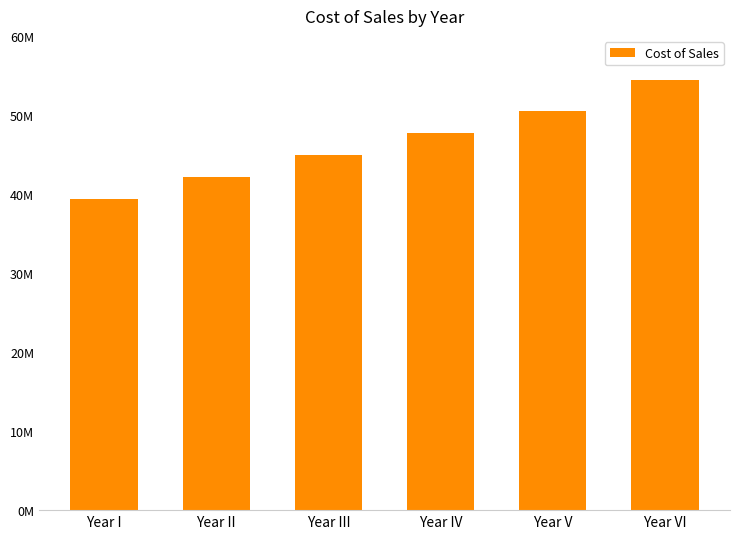

Rank the categories by value from lowest to highest.

Year I, Year II, Year III, Year IV, Year V, Year VI